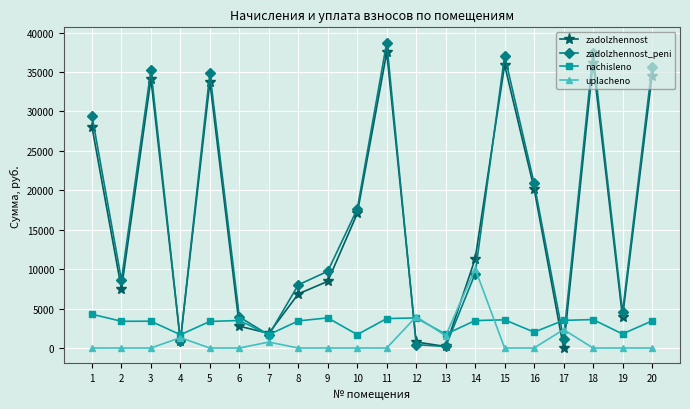

What is the value of the zadolzhennost_peni point at the 7th from the left?

1657.5